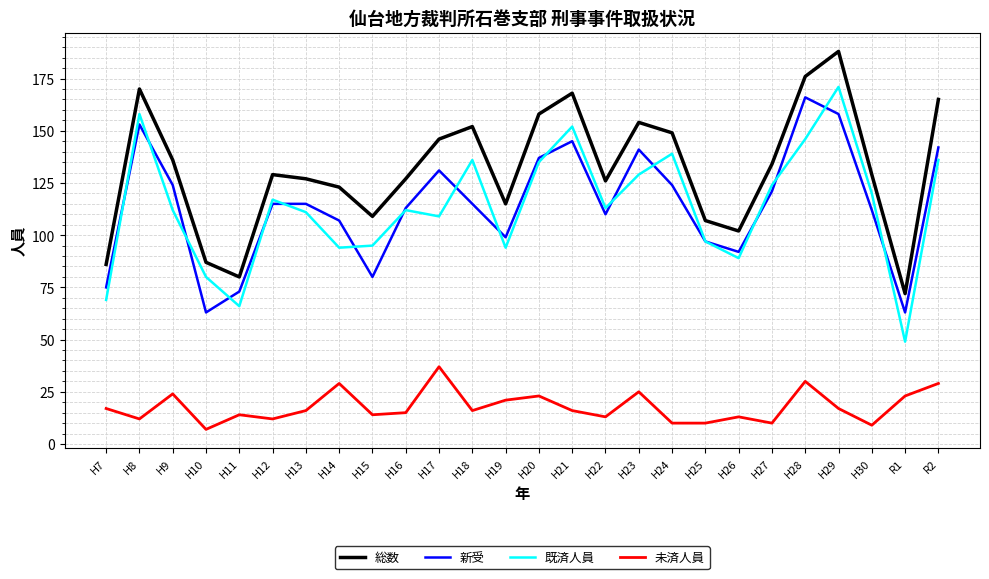

At which category is the sum across all series the highest?

H29